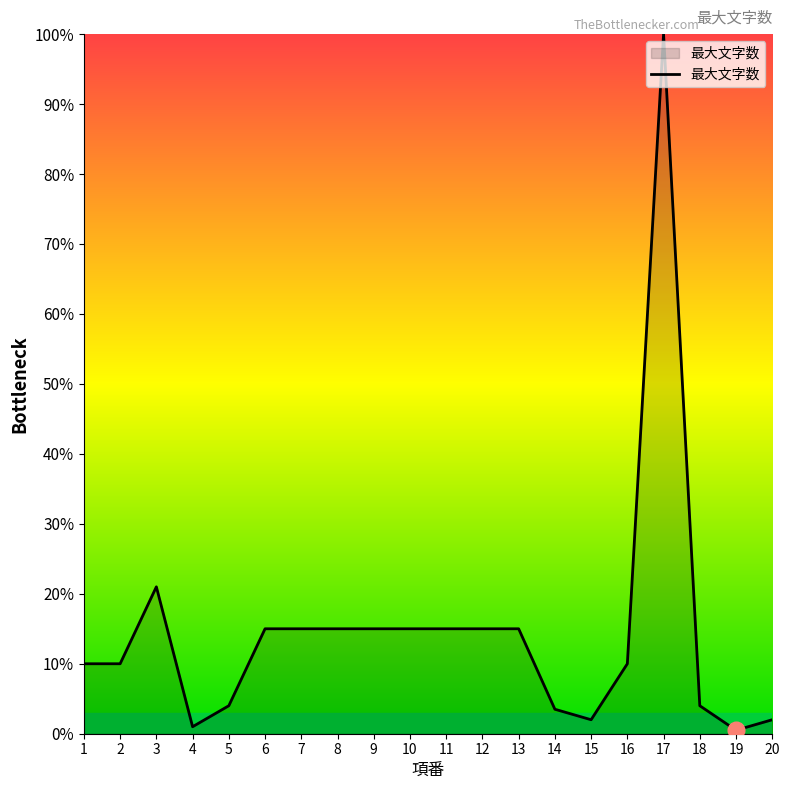

Approximately how many times larger is the value at 1 compared to 7?

0.7